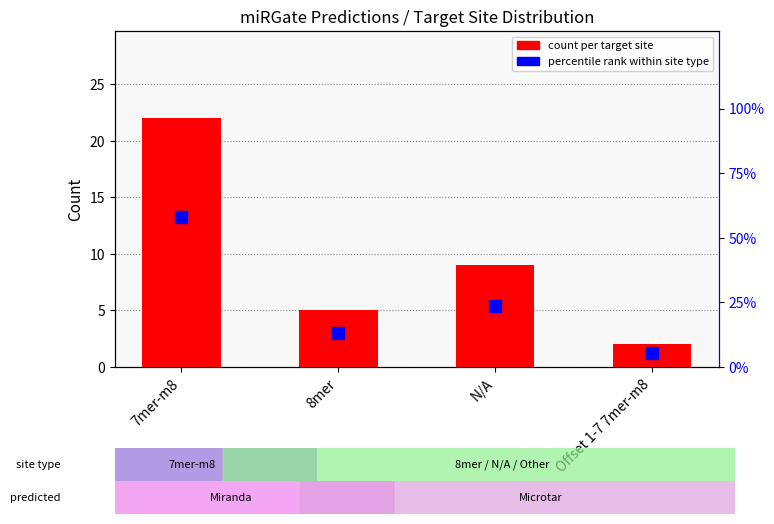

What is the label of the 4th bar from the right?

7mer-m8